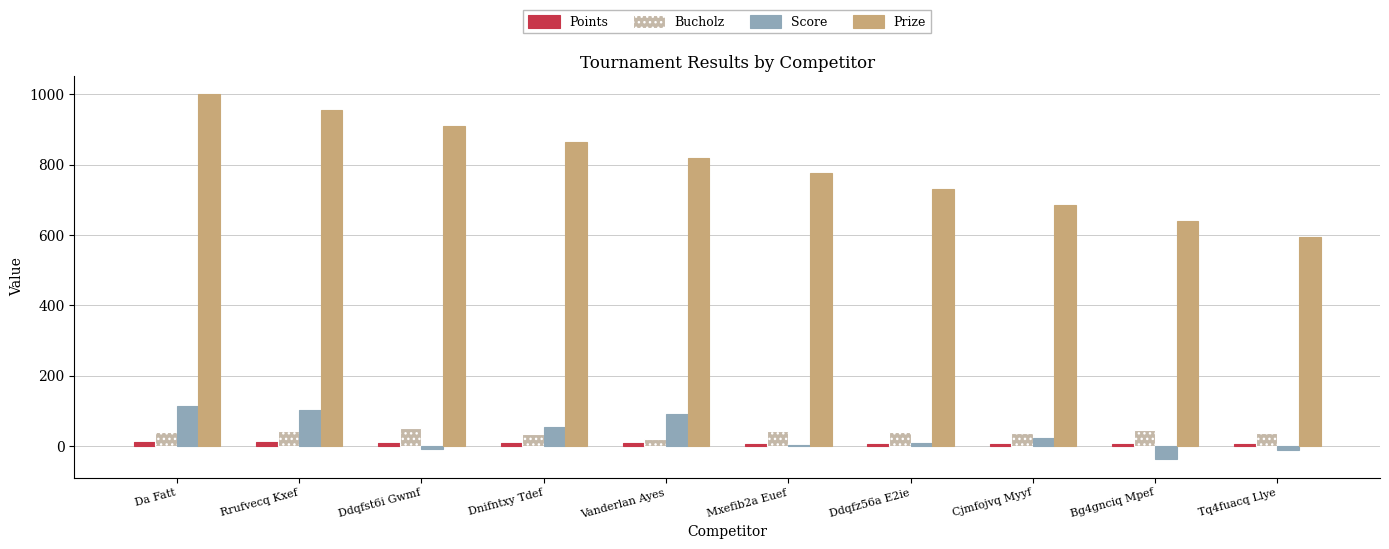

Which series has the widest spread of values?

Prize